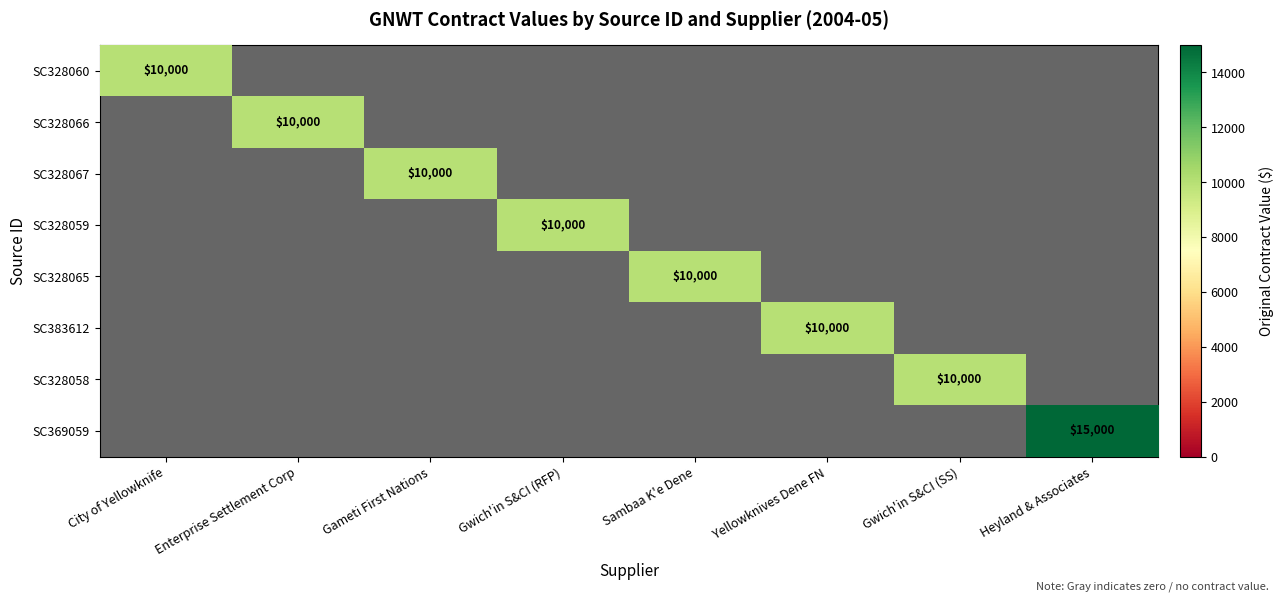

Which series changed the most between Enterprise Settlement Corp and Yellowknives Dene FN?

SC328066